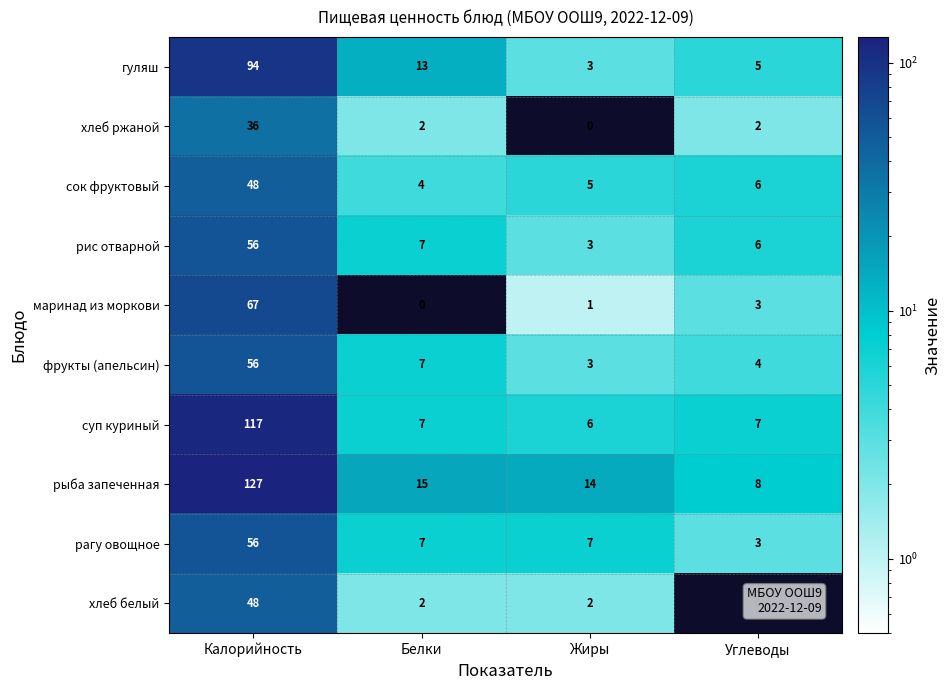

How many series are shown in this chart?

10